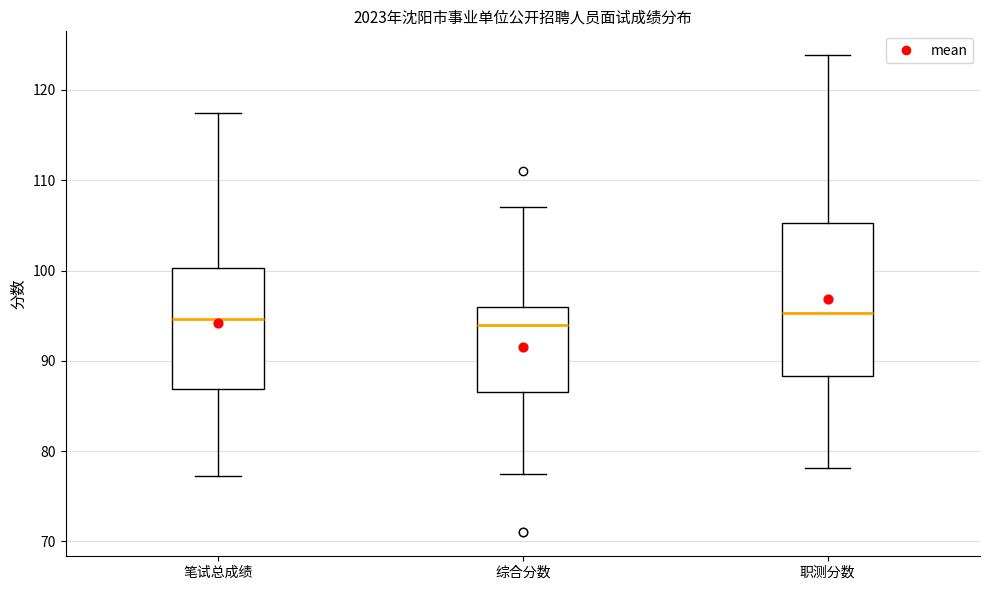

Reading left to right, read every box against the y-axis: the position of its median line, the range the box covers, and the ends of its whiskers. The values are not printed on the chart, so give them approximately, as read against the axis.

笔试总成绩: median 95, box 87 to 100, whiskers 77 to 117
综合分数: median 94, box 87 to 96, whiskers 78 to 107
职测分数: median 95, box 88 to 105, whiskers 78 to 124